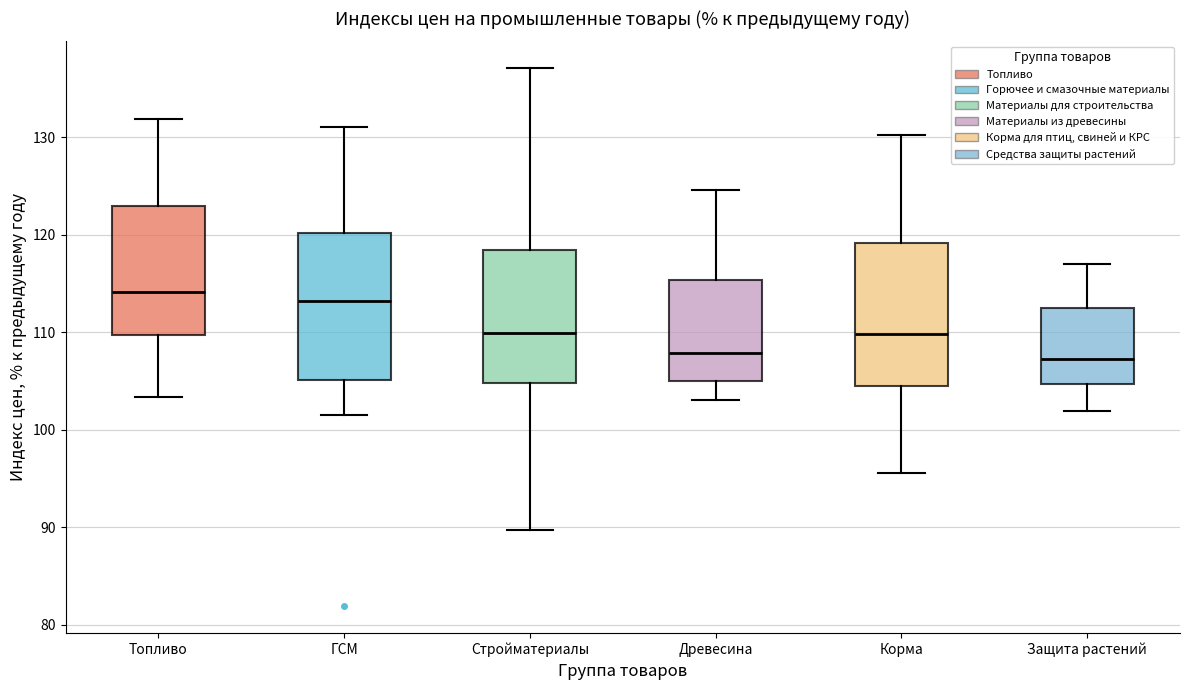

Where does the upper whisker of the box for Защита растений end on the y-axis? The values are not printed on the chart, so give them approximately, as read against the axis.

117